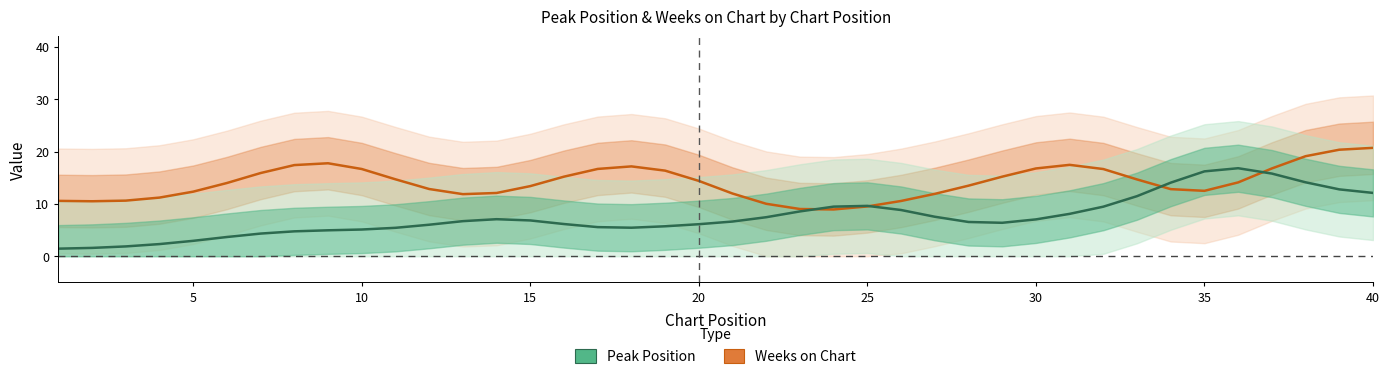

Reading left to right, list all the values displayed in this chart.

Weeks on Chart: 10.6	10.5	10.6	11.2	12.3	14.0	15.9	17.4	17.8	16.7	14.7	12.8	11.9	12.1	13.4	15.2	16.7	17.2	16.3	14.4	12.0	10.0	9.0	8.9	9.5	10.6	11.9	13.5	15.2	16.8	17.5	16.7	14.7	12.8	12.5	14.1	16.8	19.1	20.3	20.7
Peak Position: 1.4	1.6	1.9	2.3	2.9	3.7	4.3	4.8	5.0	5.1	5.4	6.0	6.7	7.1	6.8	6.2	5.6	5.4	5.7	6.1	6.6	7.5	8.6	9.5	9.6	8.8	7.5	6.5	6.4	7.0	8.1	9.5	11.5	14.1	16.2	16.8	15.8	14.1	12.8	12.1